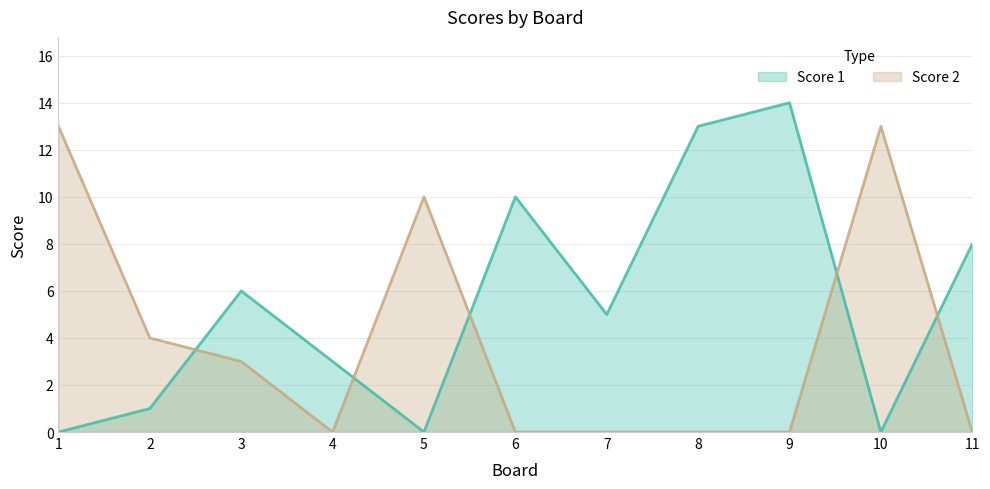

How many lines are shown in the chart?

2